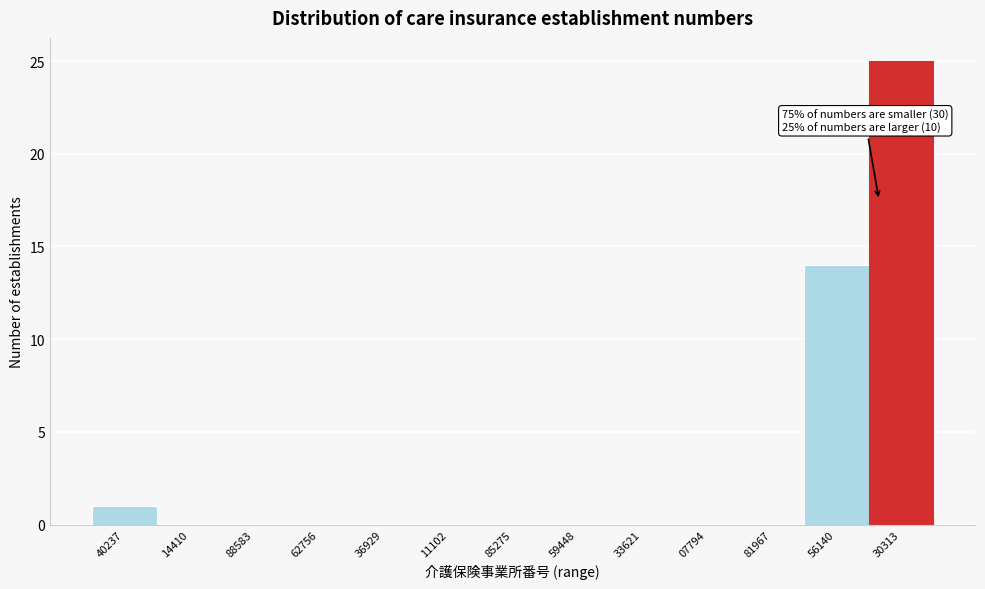

Reading left to right, extract all data points from this chart.

40237=1	14410=0	88583=0	62756=0	36929=0	11102=0	85275=0	59448=0	33621=0	07794=0	81967=0	56140=14	30313=25